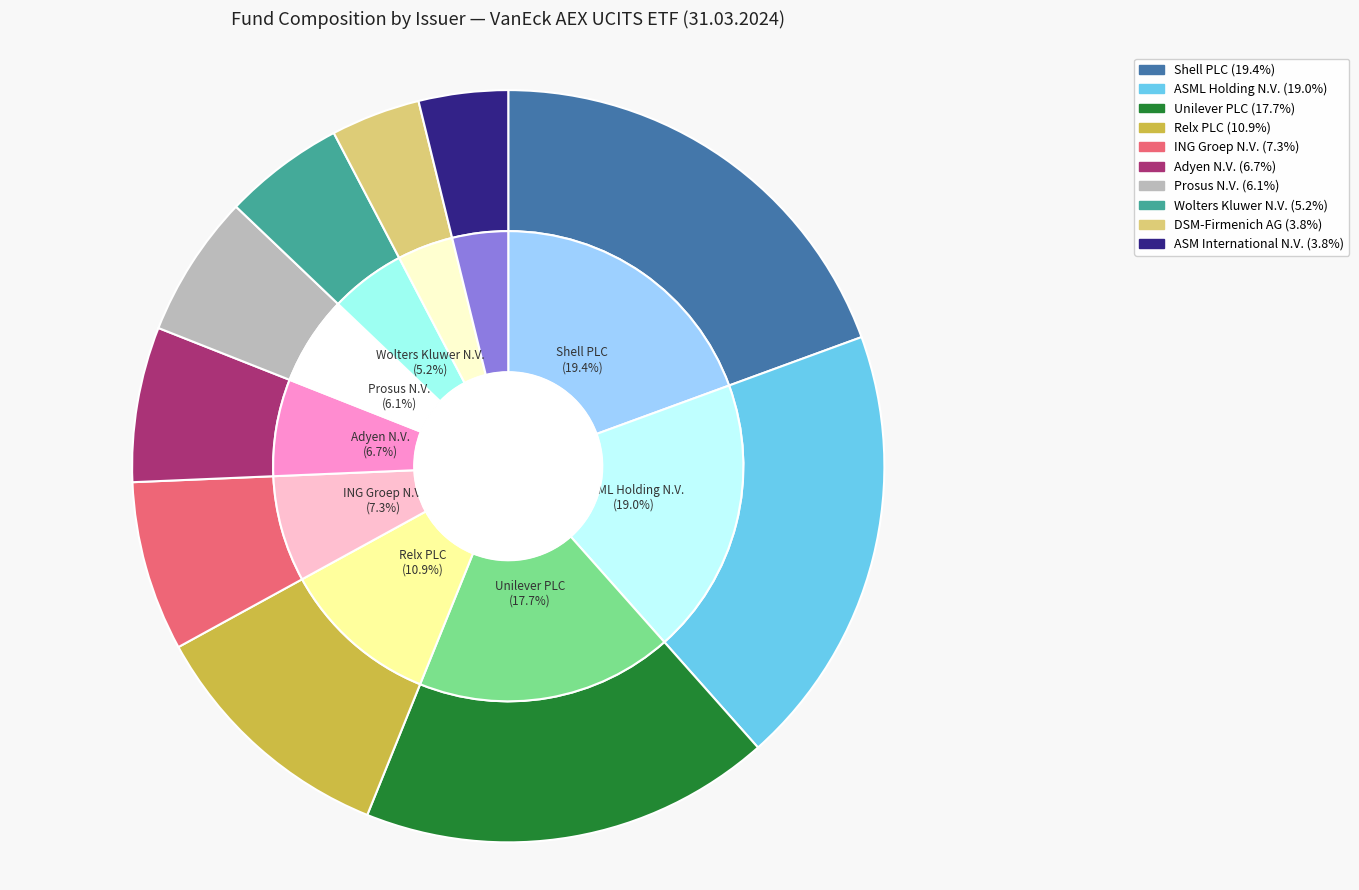

Is it true that ASML Holding N.V. is 19% of the pie?

True